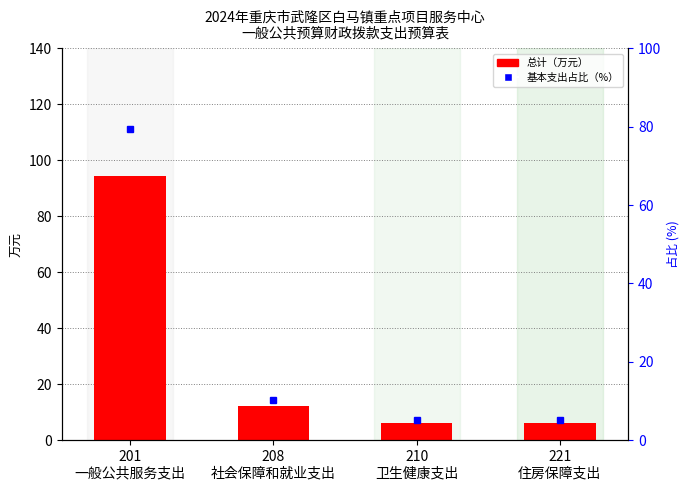

Which label corresponds to the largest value in the chart?

201
一般公共服务支出